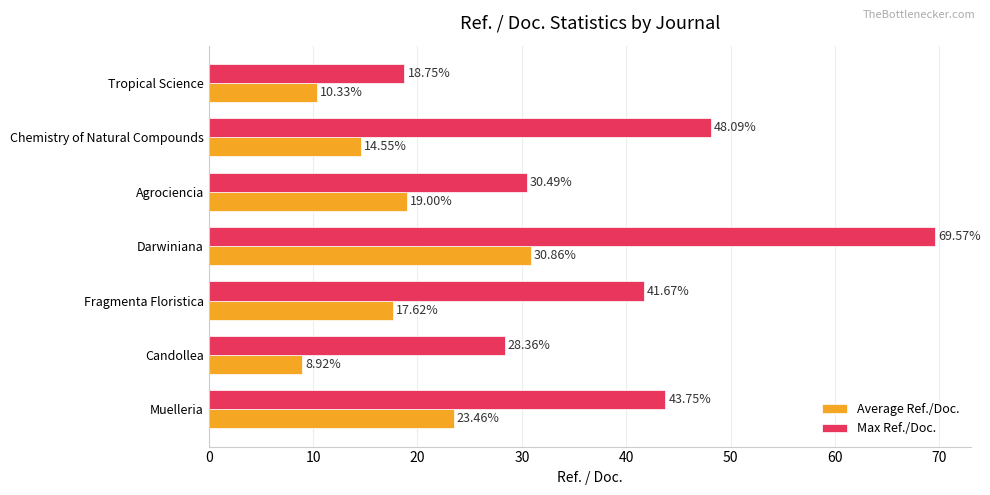

Which series has the largest range (max minus min)?

Max Ref./Doc.